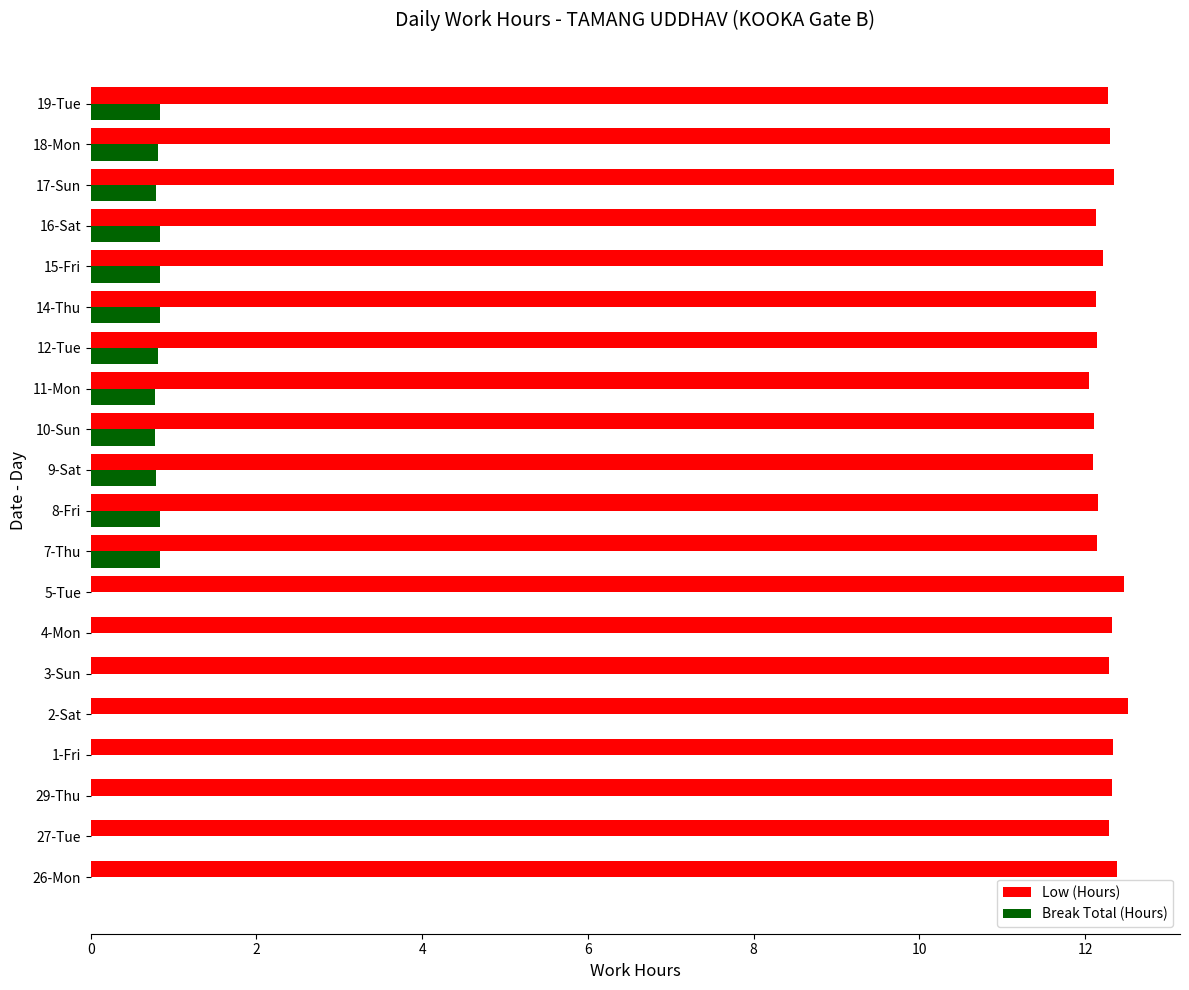

What is the sum of all Low (Hours) values?

245.0